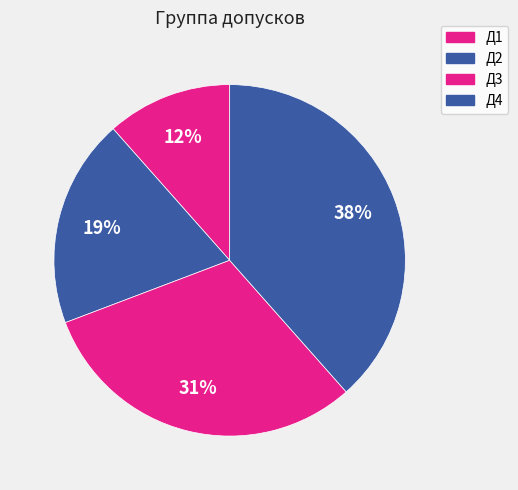

How many segments does this pie chart have?

4